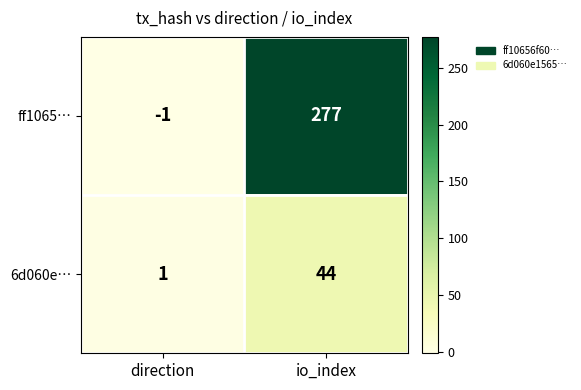

Between direction and io_index, which series saw the biggest shift?

ff1065…